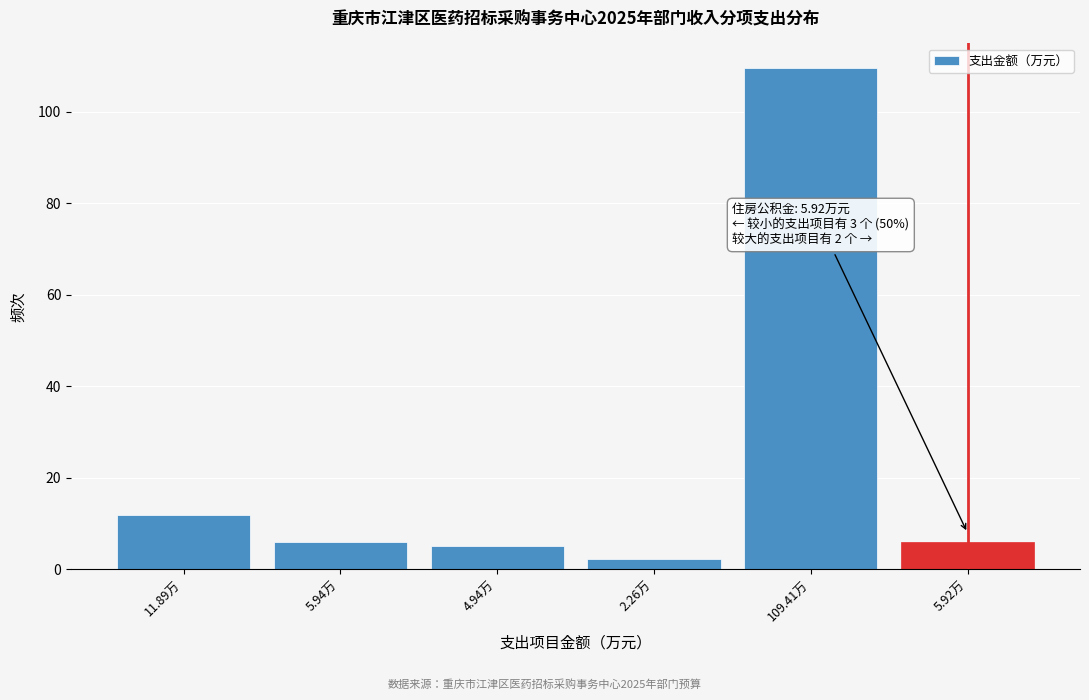

Reading left to right, what are all the values shown in this chart?

11.9	5.9	4.9	2.3	109.4	5.9